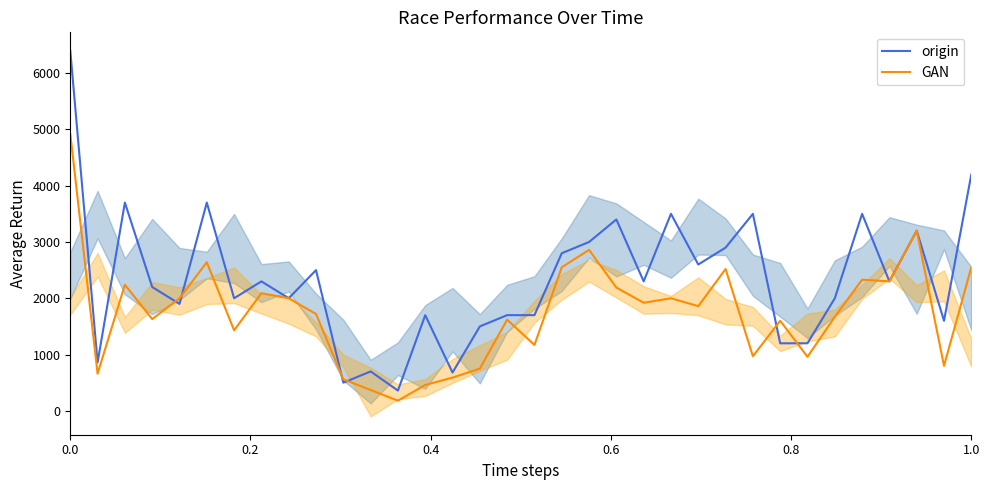

Rank the series by their maximum value, from highest to lowest.

origin, GAN